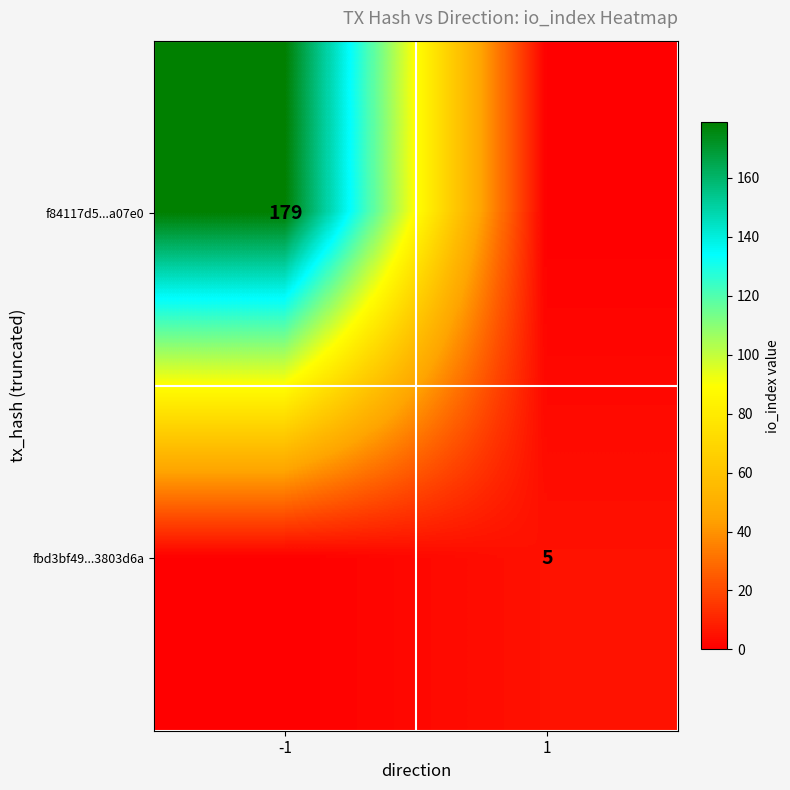

The f84117d5...a07e0 series shows 238 at -1. True or false?

False